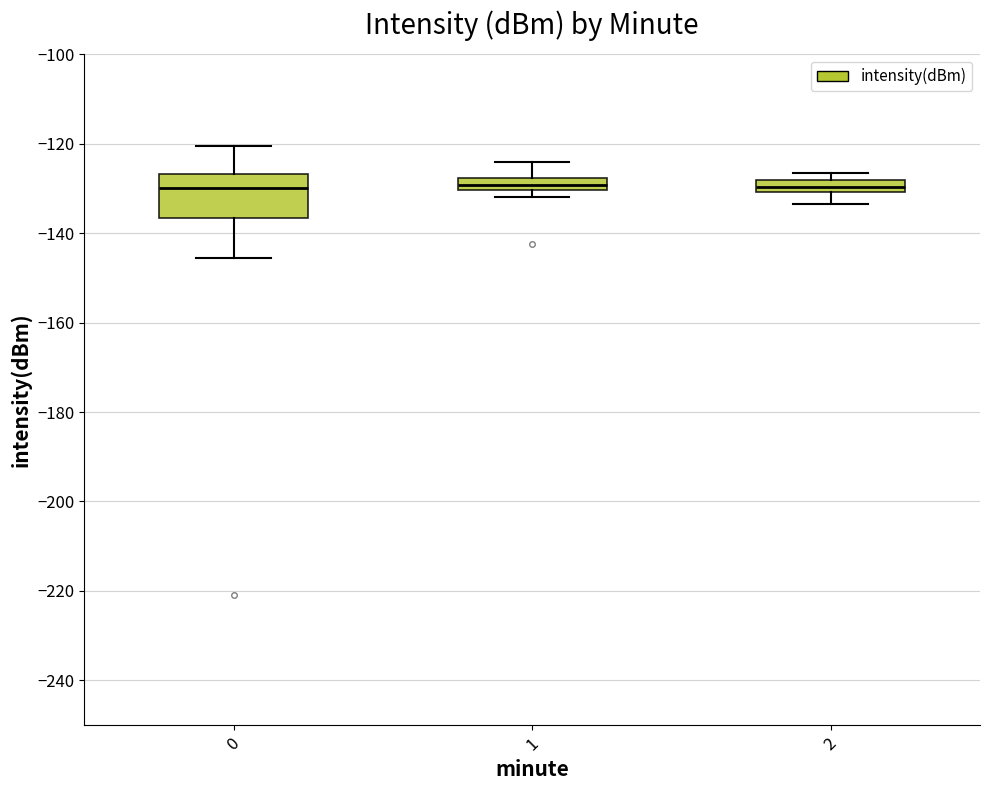

Where does the upper whisker of the box at x = 1 end on the y-axis? The values are not printed on the chart, so give them approximately, as read against the axis.

-124